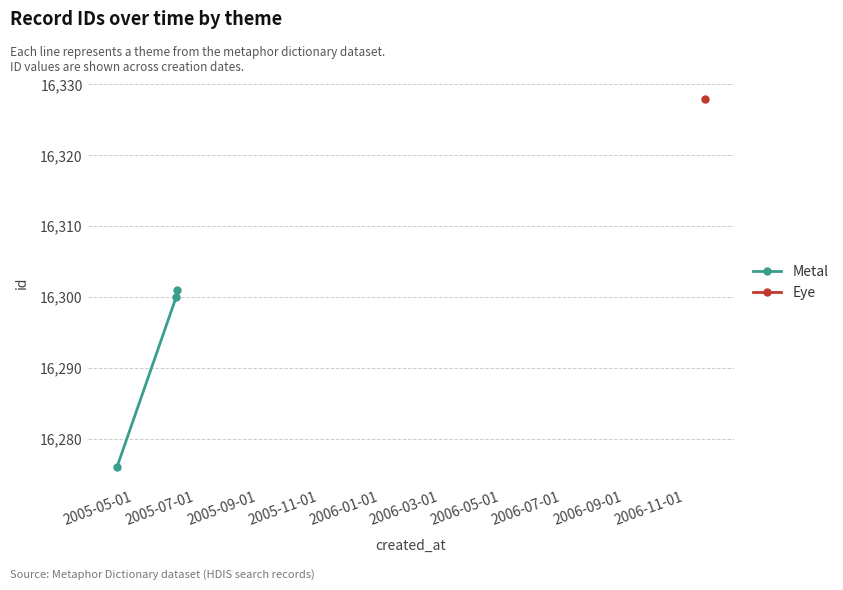

What is the lowest value of the Metal series?

16276